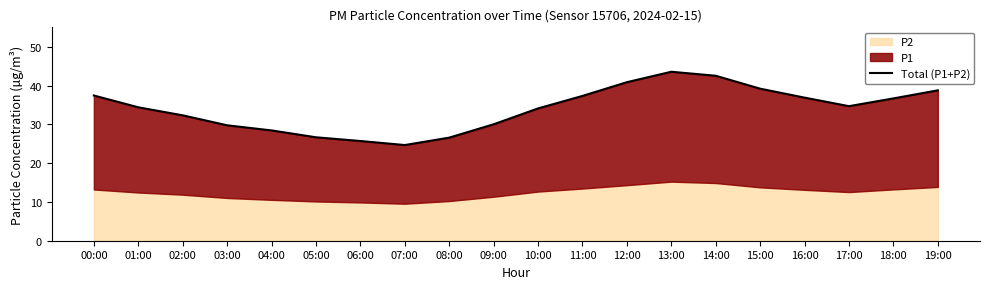

What is the average value?

34.0